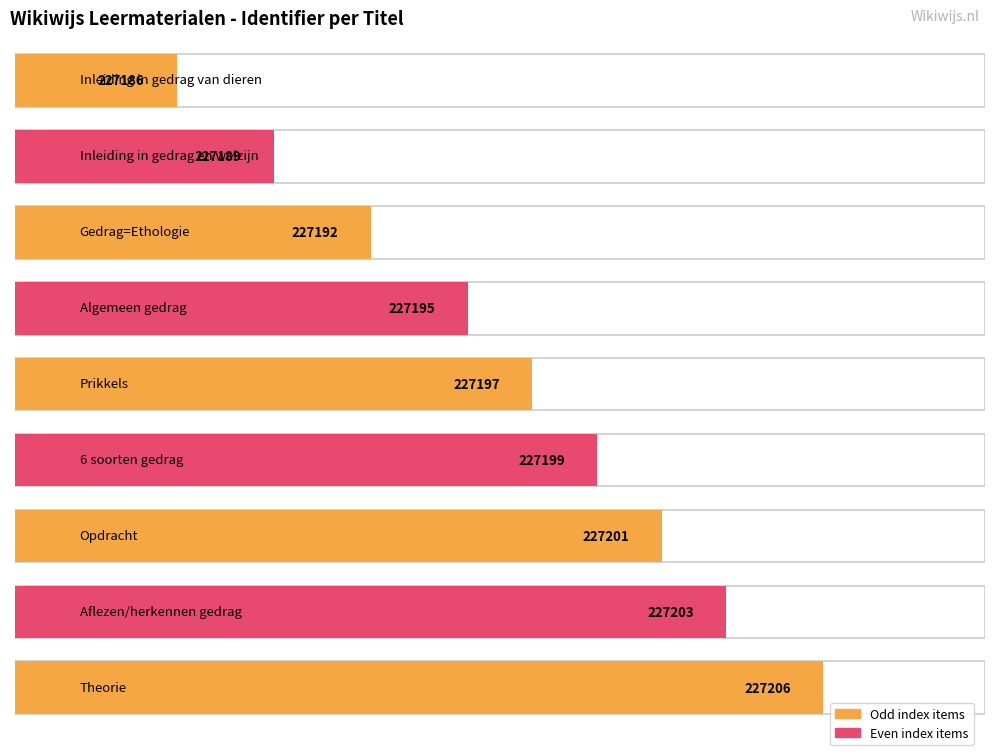

What is the change in value from Inleiding in gedrag van dieren to Inleiding in gedrag en welzijn?

+3